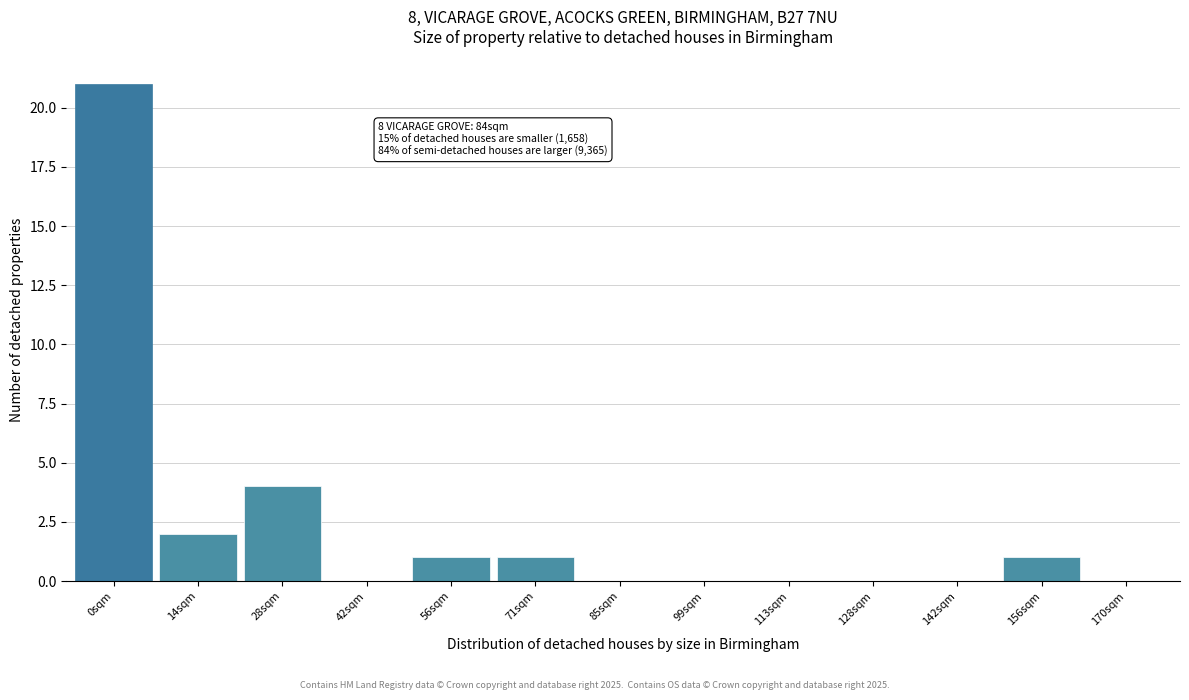

Reading right to left, list all the values displayed in this chart.

170sqm=0	156sqm=1	142sqm=0	128sqm=0	113sqm=0	99sqm=0	85sqm=0	71sqm=1	56sqm=1	42sqm=0	28sqm=4	14sqm=2	0sqm=21